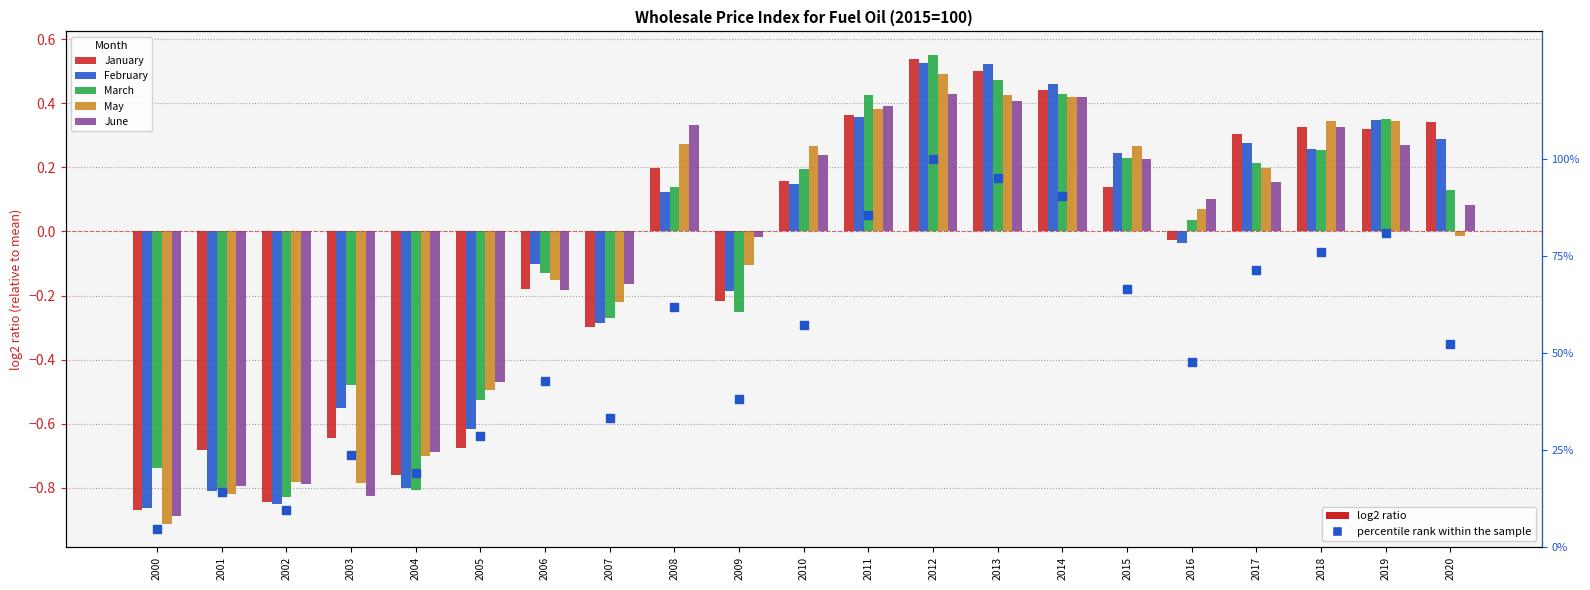

Which series has the largest total across all categories?

percentile rank within sample